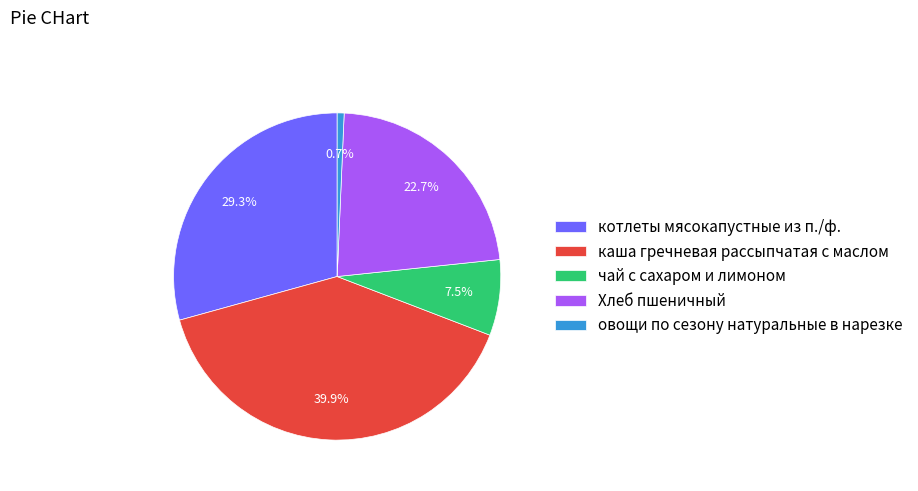

To the nearest percent, what percentage of the pie is Хлеб пшеничный?

23%